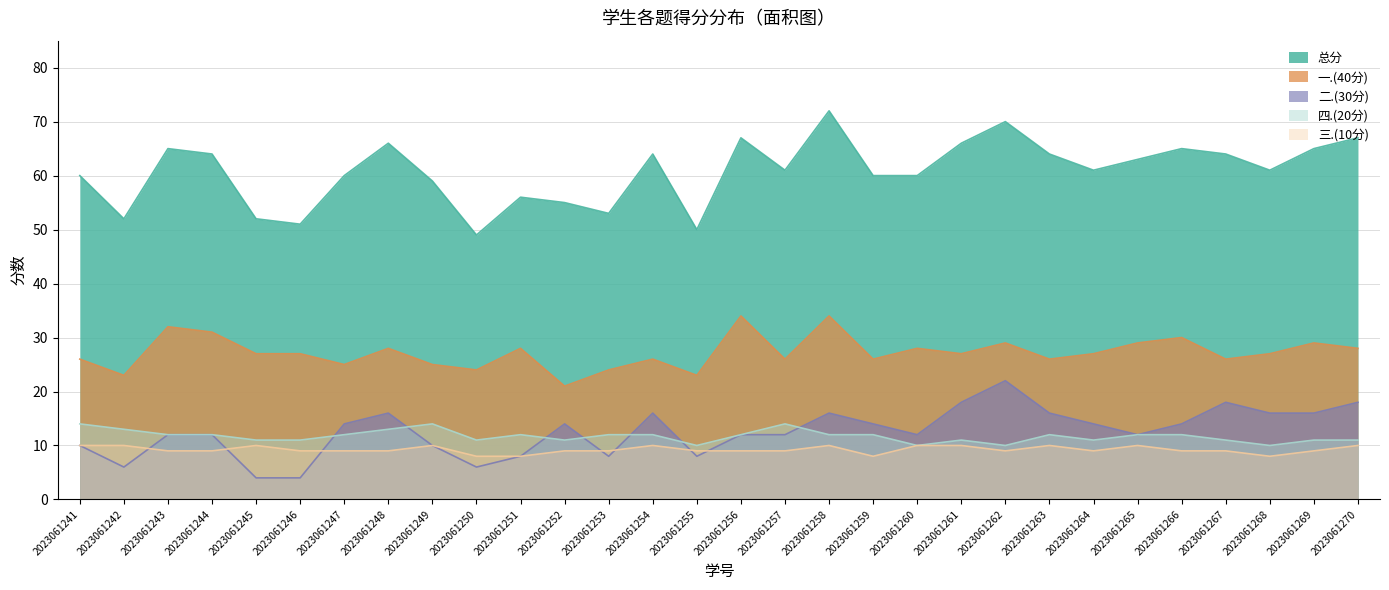

True or false: 四.(20分) and 总分 intersect in this chart.

False